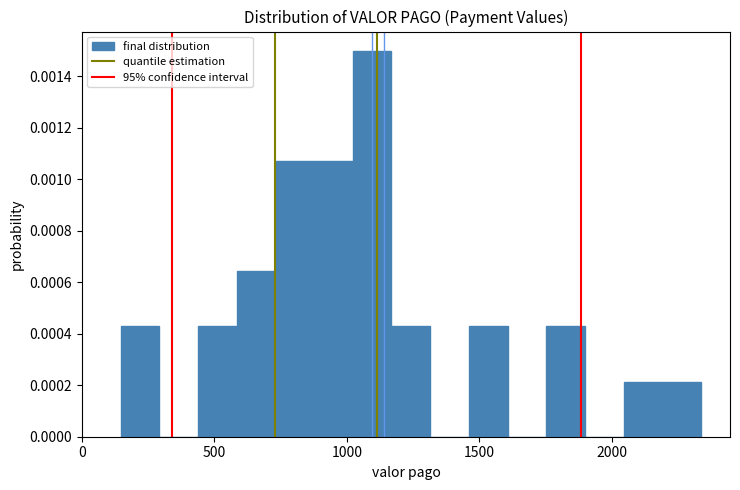

Read against the x-axis, roughly where is the centre of the tallest bar?

1100